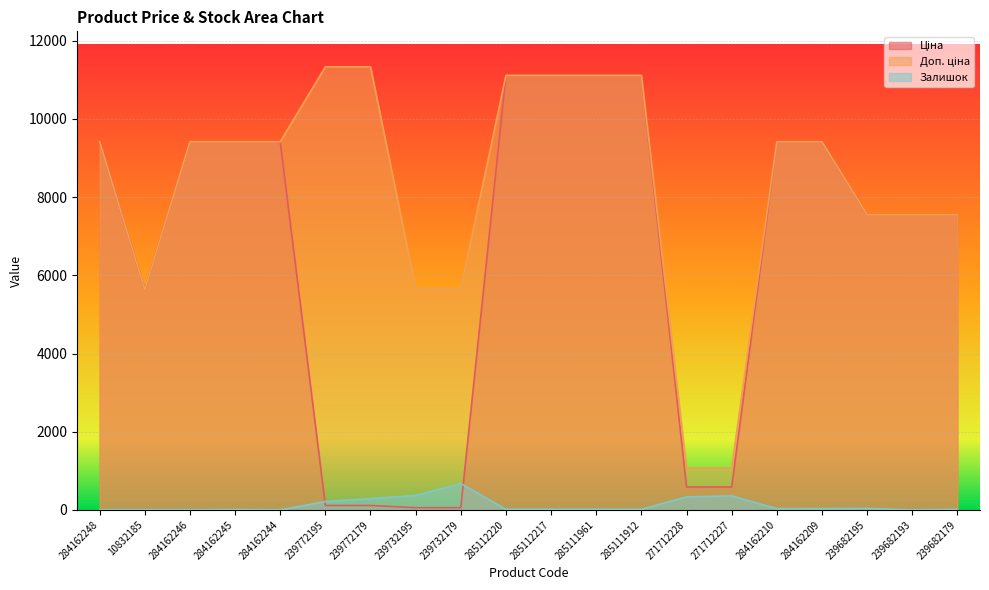

What is the spread (max minus min) of values at 285112217?

11096.6